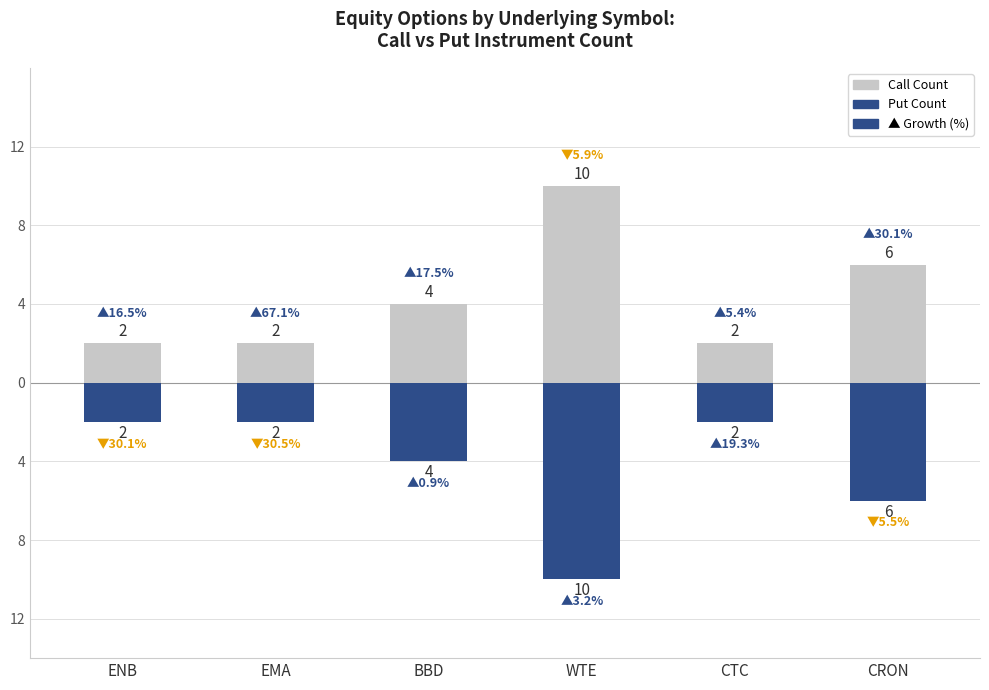

Rank the series by their average value, from lowest to highest.

Put Count, Call Count